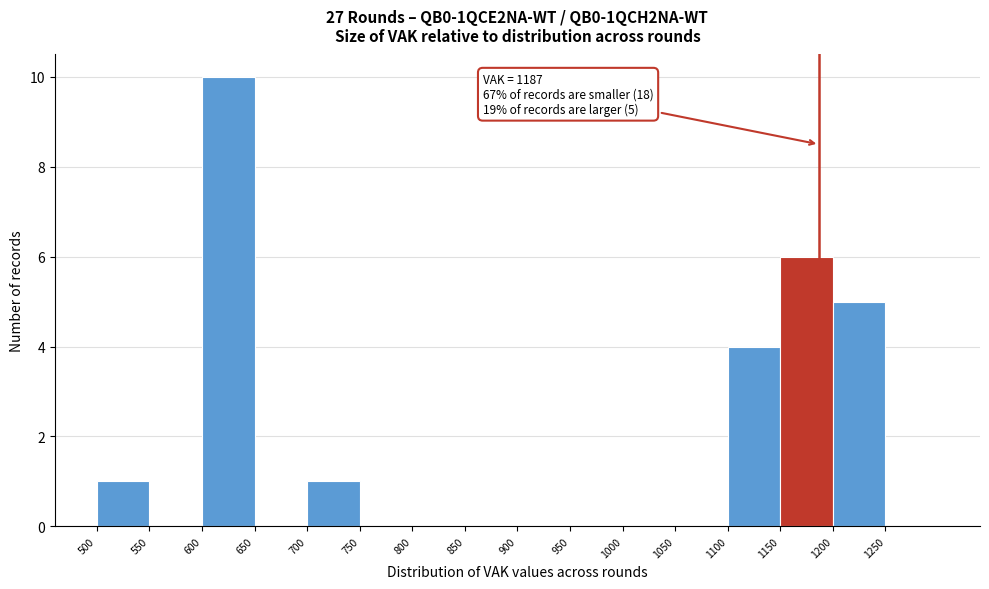

Which range on the x-axis has the tallest bar?

600 to 650